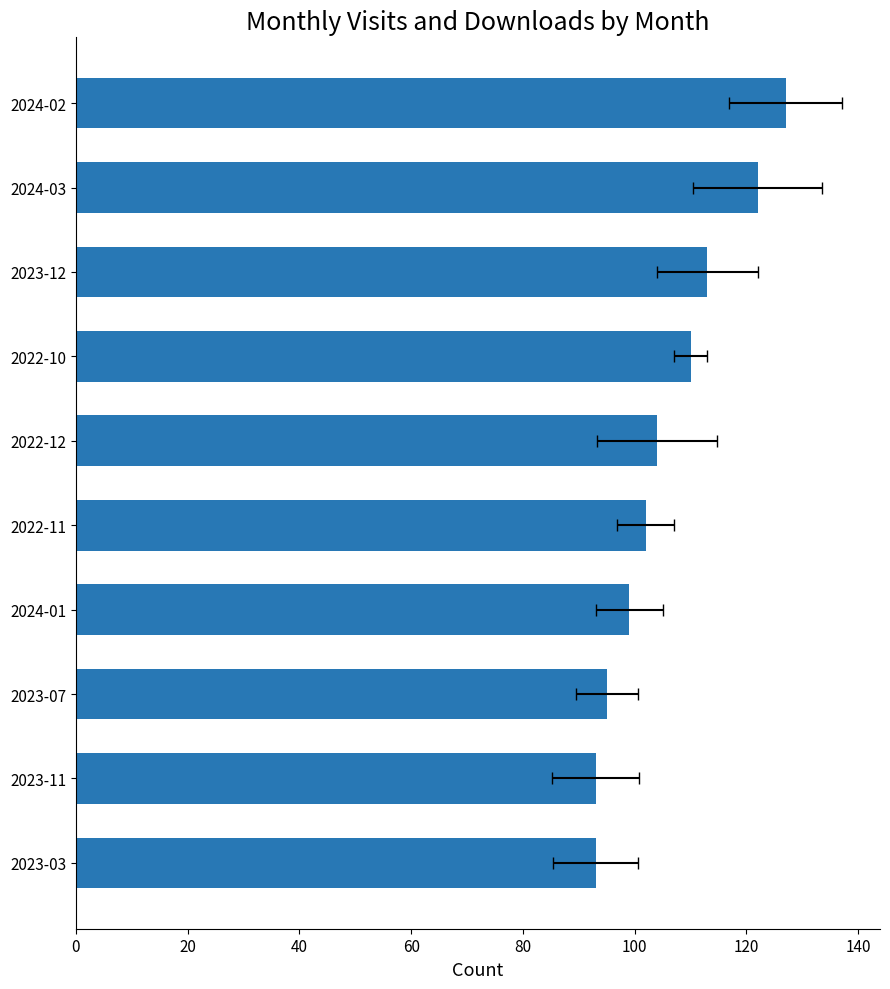

What is the maximum value shown in the chart?

127